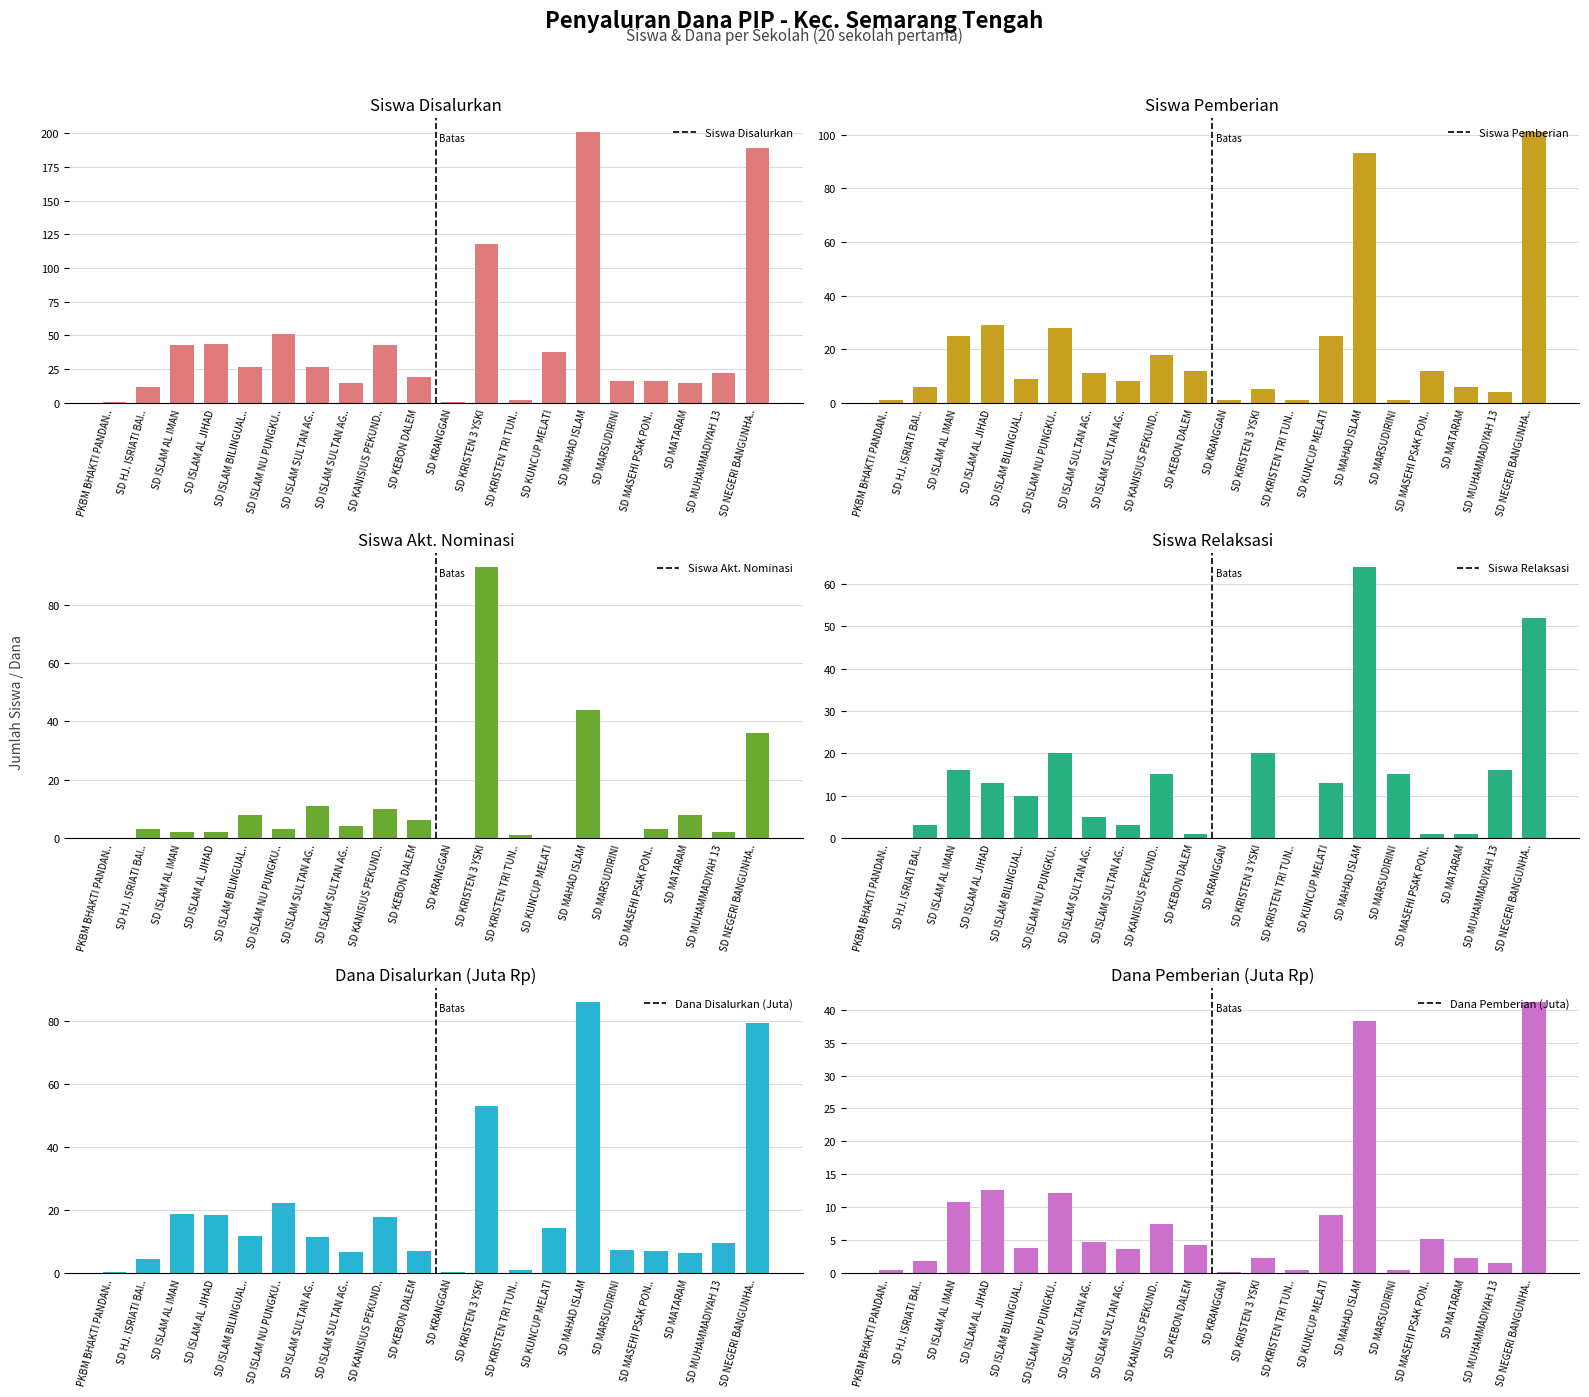

Count the number of categories in the chart.

20